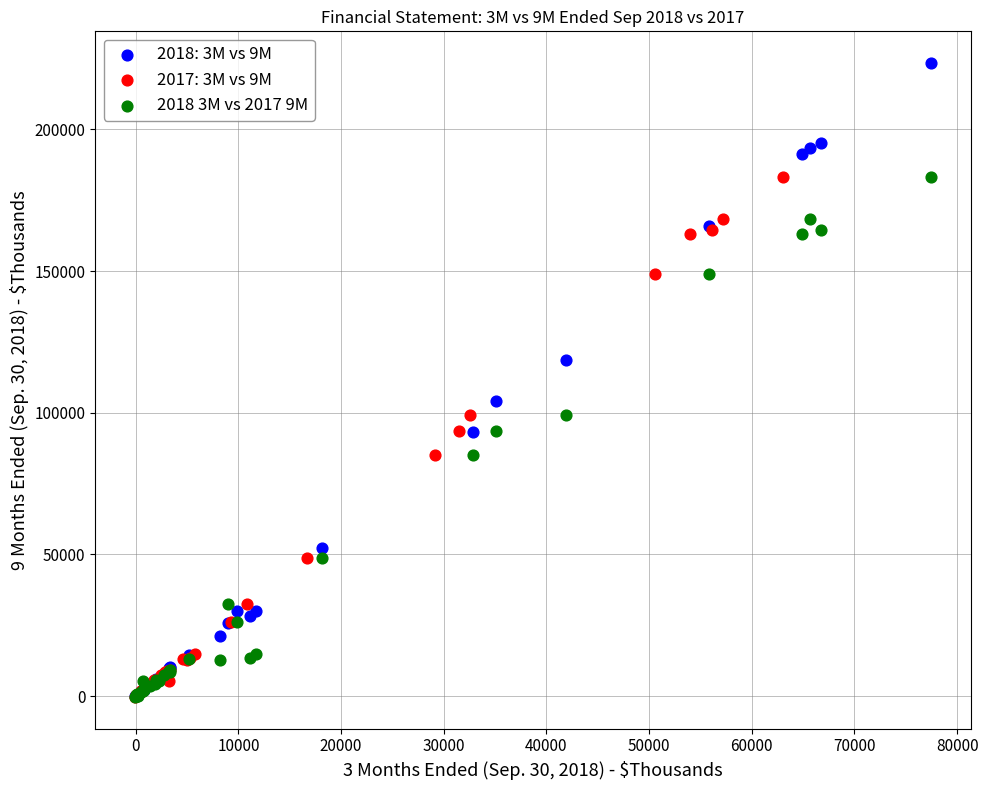

Which series contains the highest Y value?

2018: 3M vs 9M